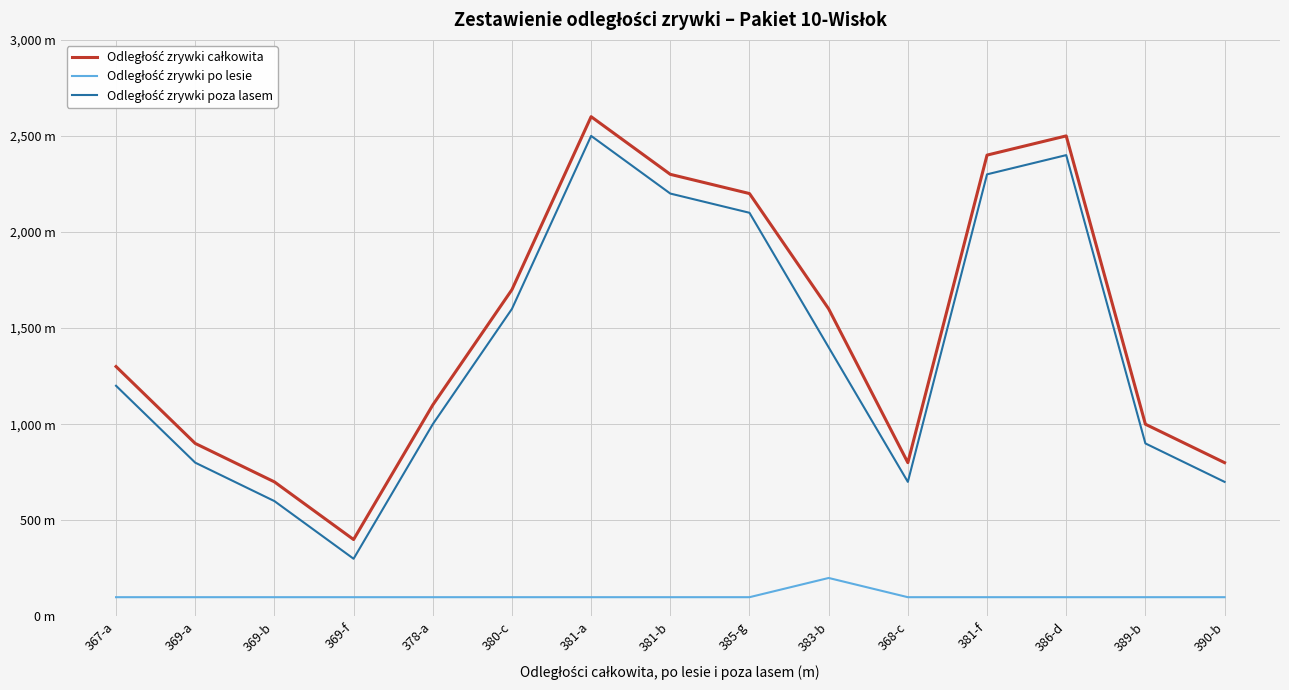

What position from the left is 390-b?

15